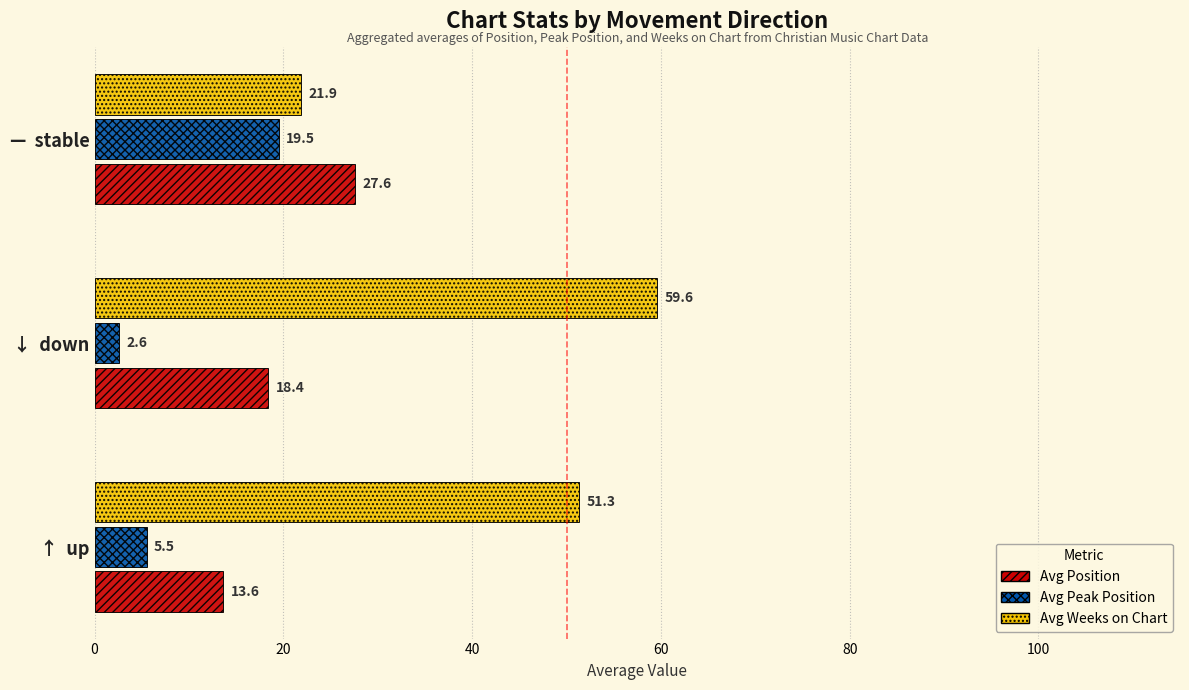

The value of Avg Weeks on Chart at ↓  down is 36.2. True or false?

False